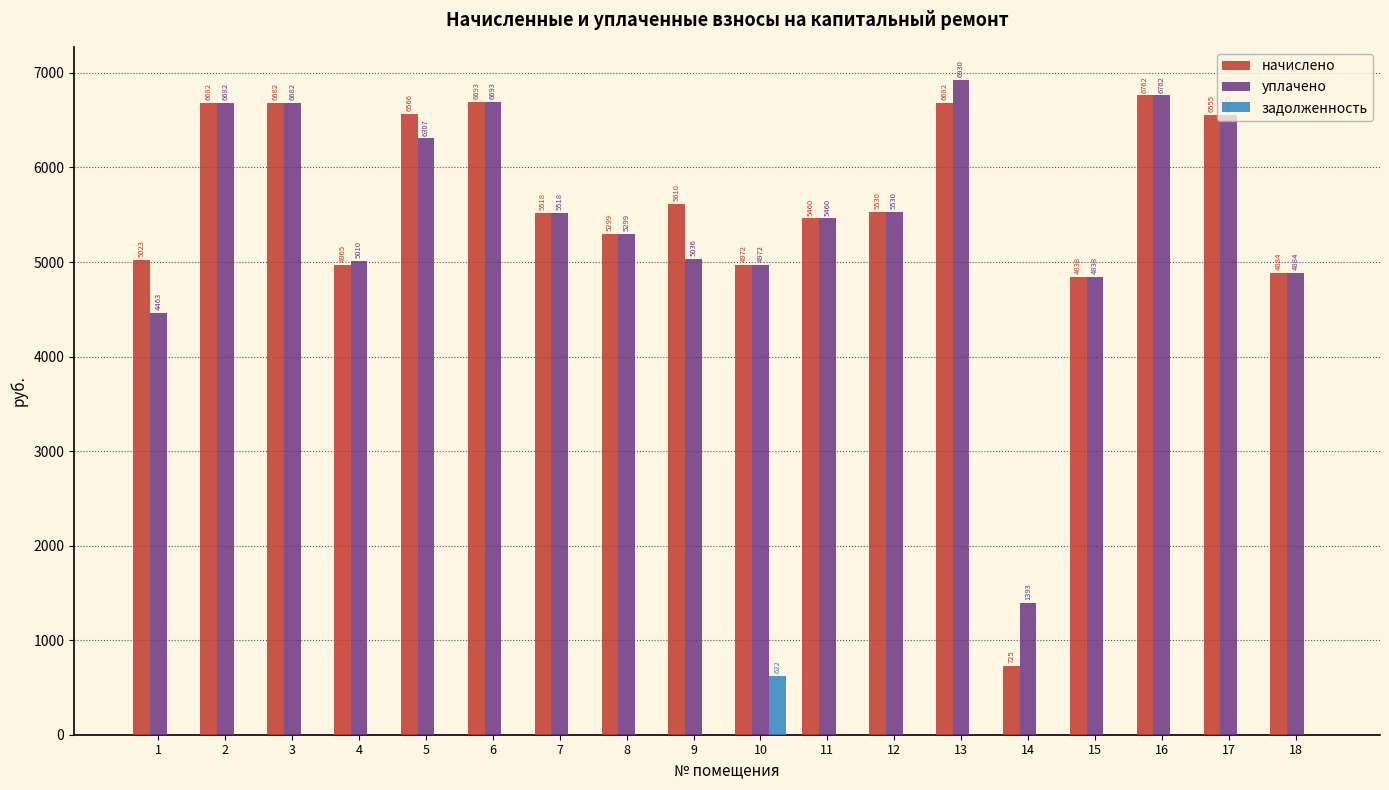

How many values in the уплачено series exceed 5518?

9